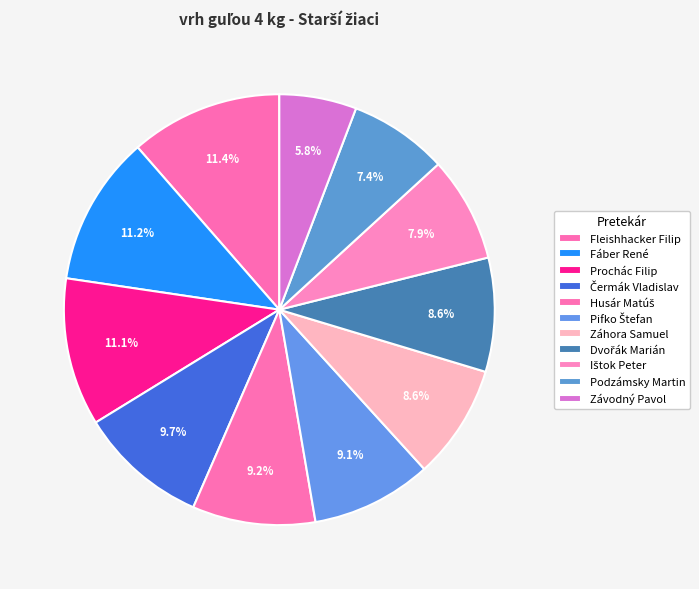

How many slices are in this pie chart?

11